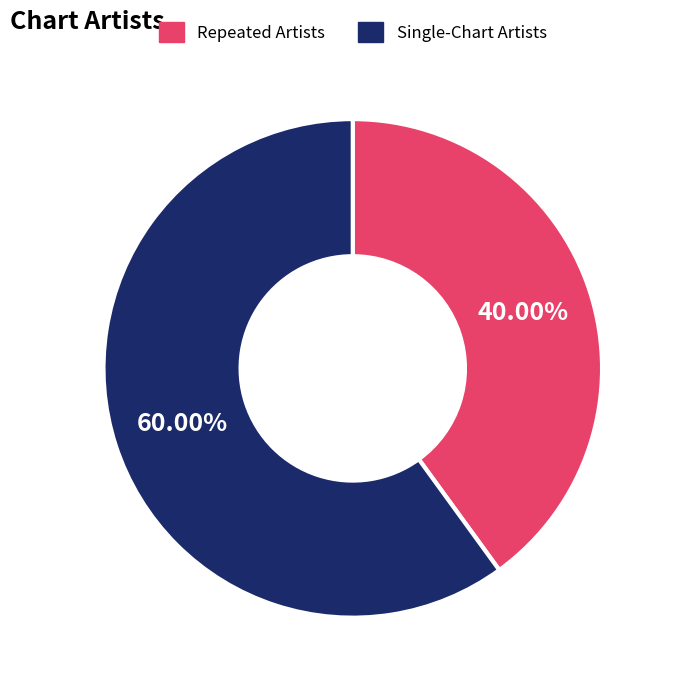

Rank the categories by value from lowest to highest.

Repeated Artists, Single-Chart Artists